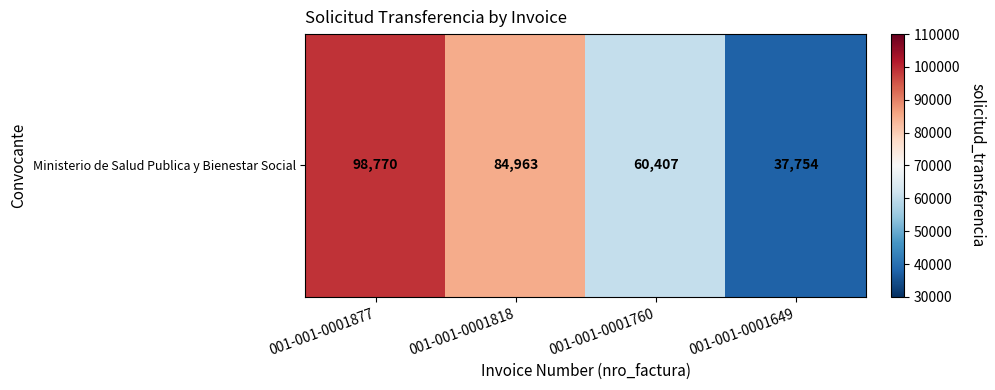

Reading left to right, transcribe all the data shown in this chart.

98770	84963	60407	37754